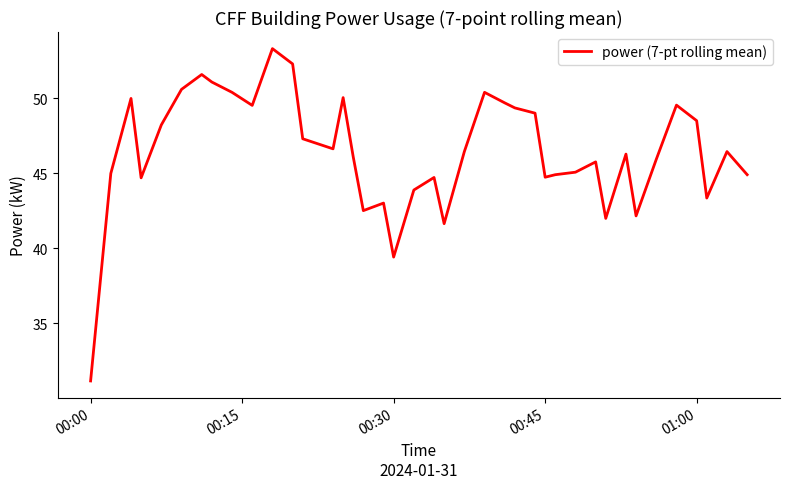

What is the minimum value shown in the chart?

31.2